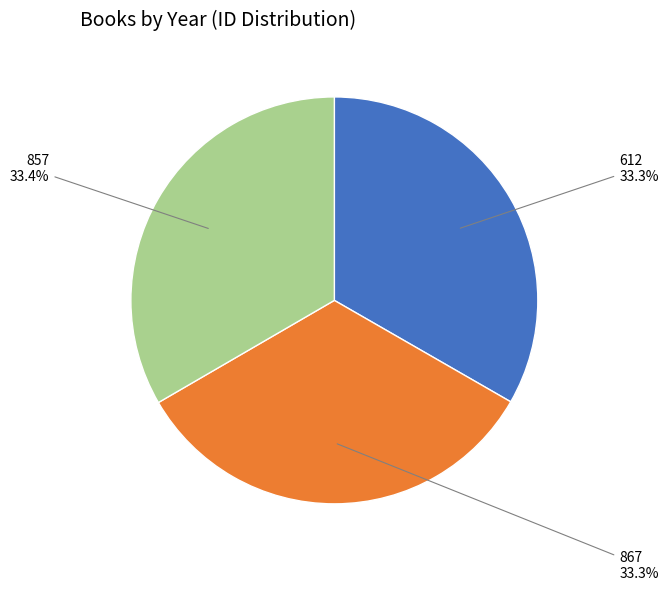

Does any single category account for the majority?

No